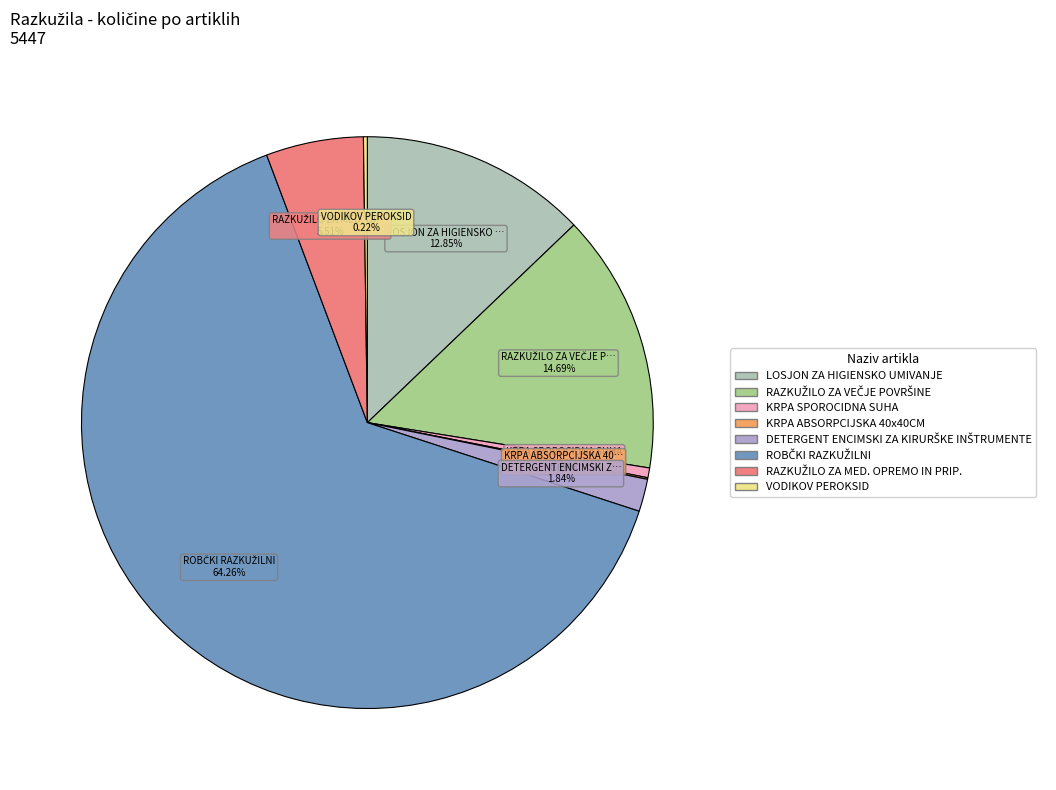

Is there a majority slice in this chart?

Yes